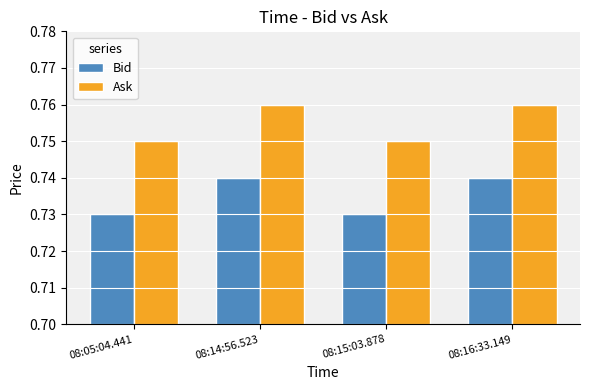

How many bars are there in each group?

2